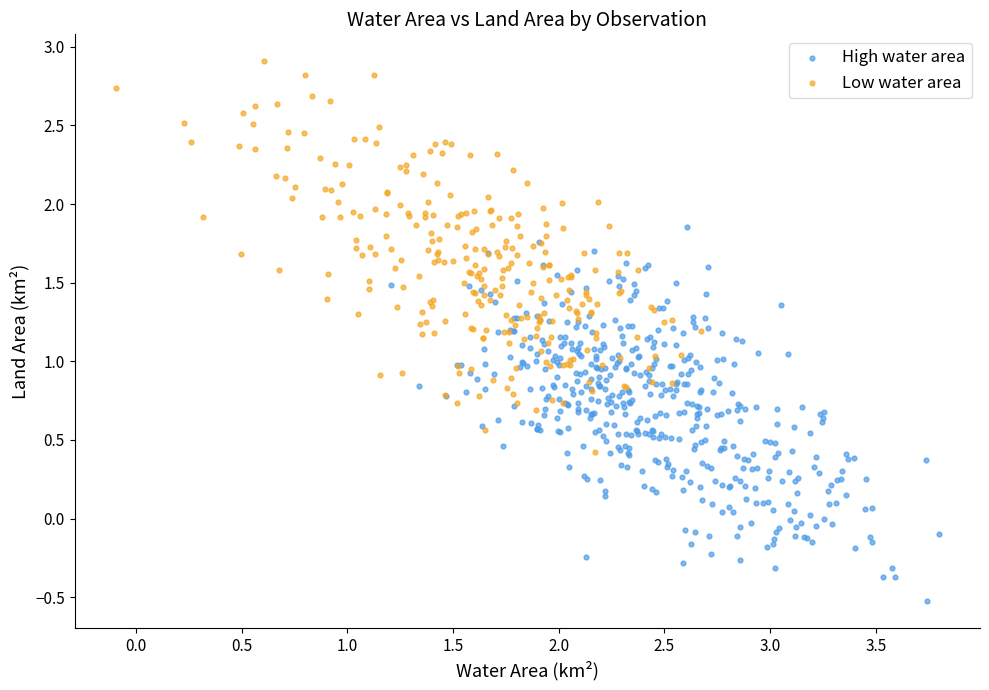

What are all the series names shown in the legend?

High water area, Low water area